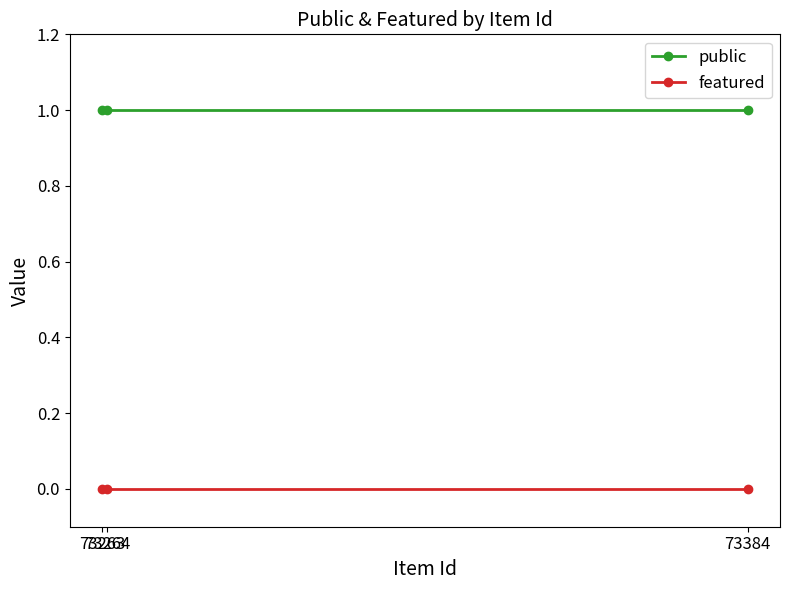

The value of featured at 73384 is 0. True or false?

True